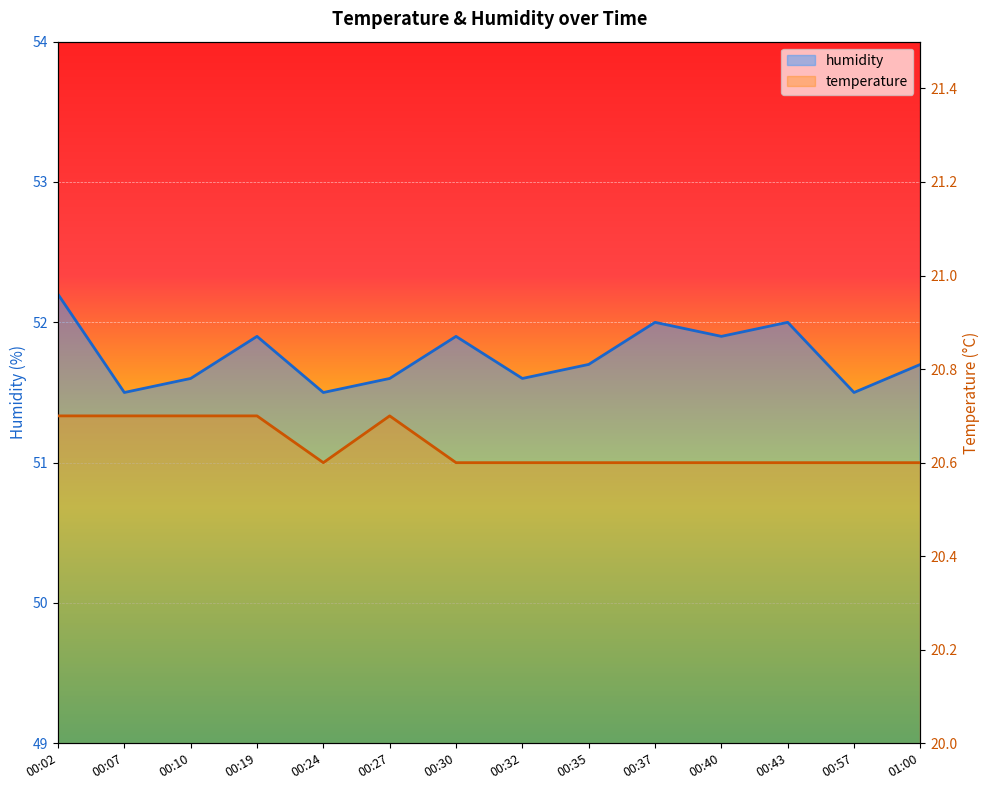

Which category has the highest value across all series?

00:02